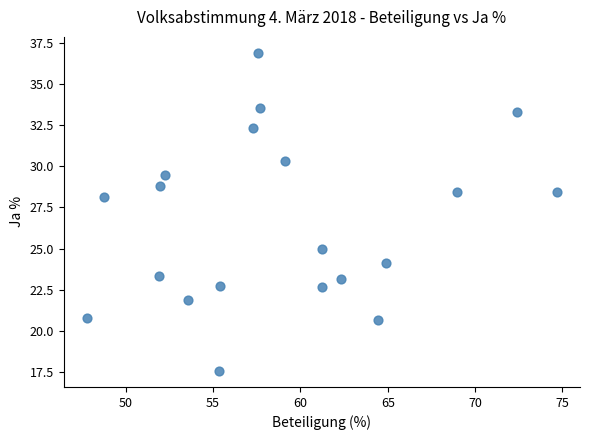

What is the range of Y values (max minus min)?

19.4